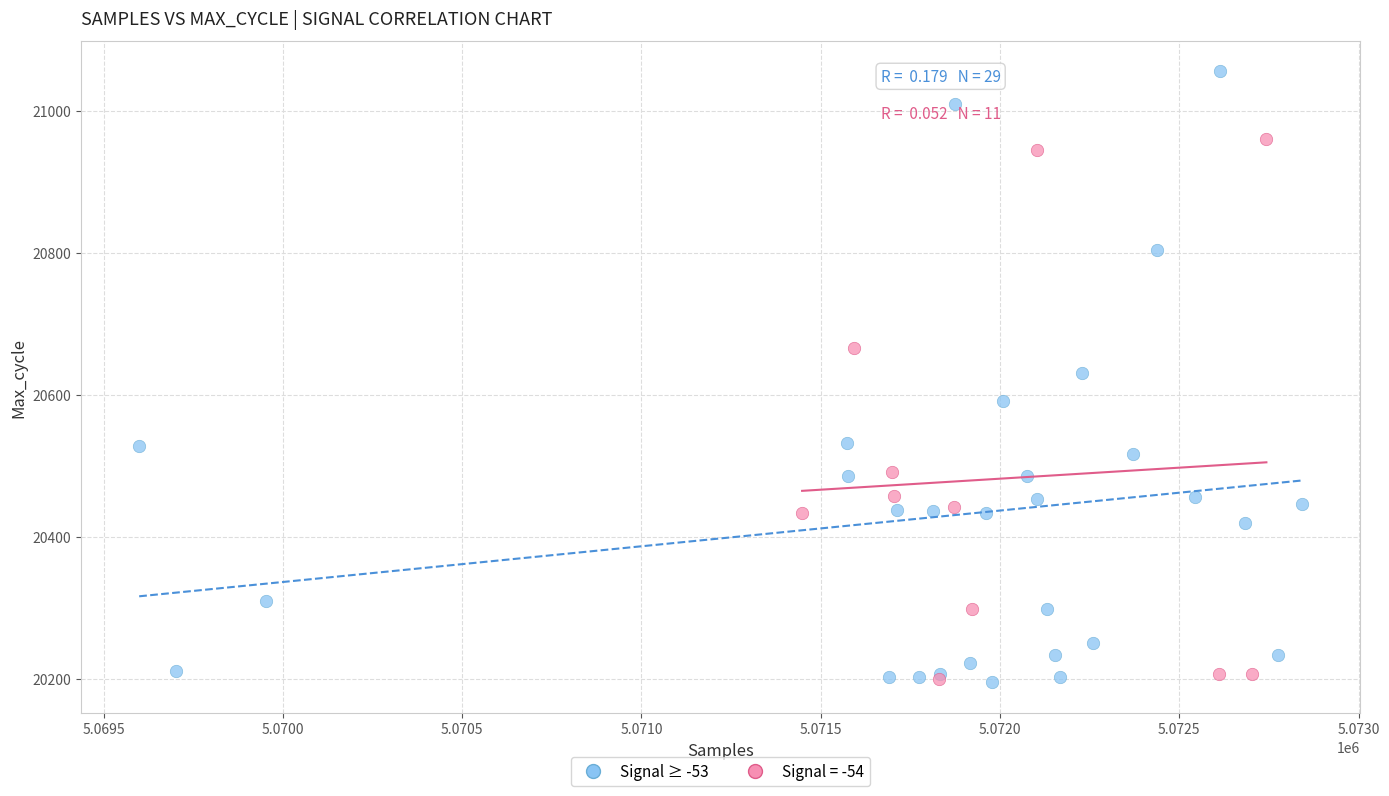

Which series contains the highest Y value?

Signal ≥ -53